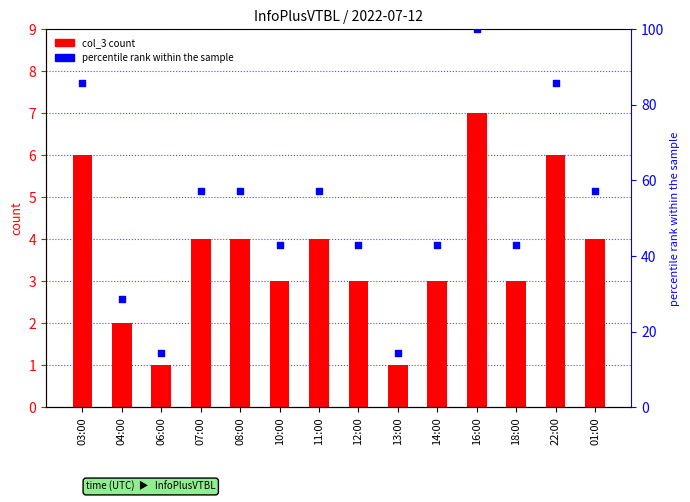

Which series reaches the maximum Y coordinate?

percentile rank within the sample